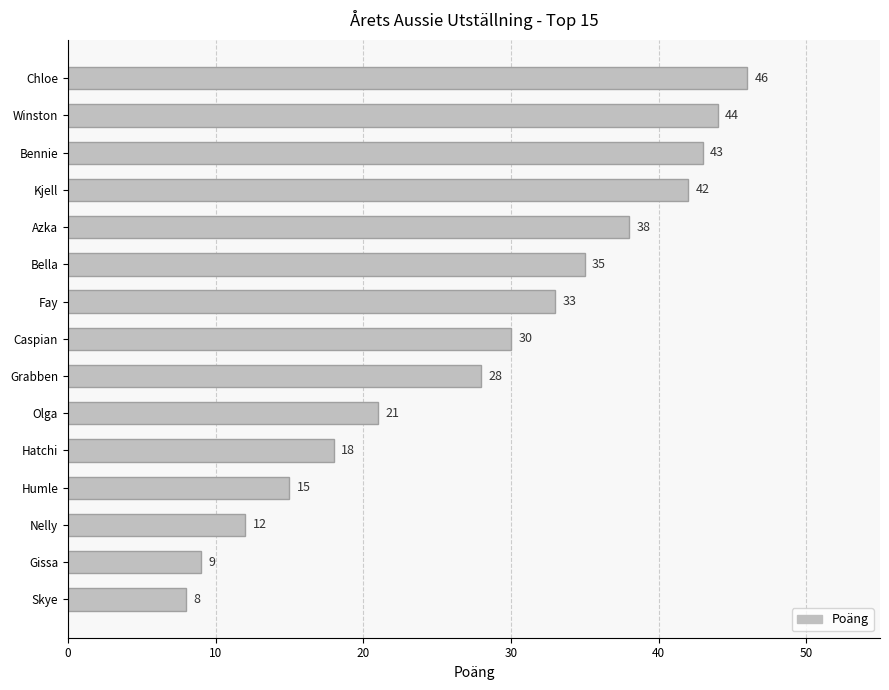

How many bars are there in total?

15